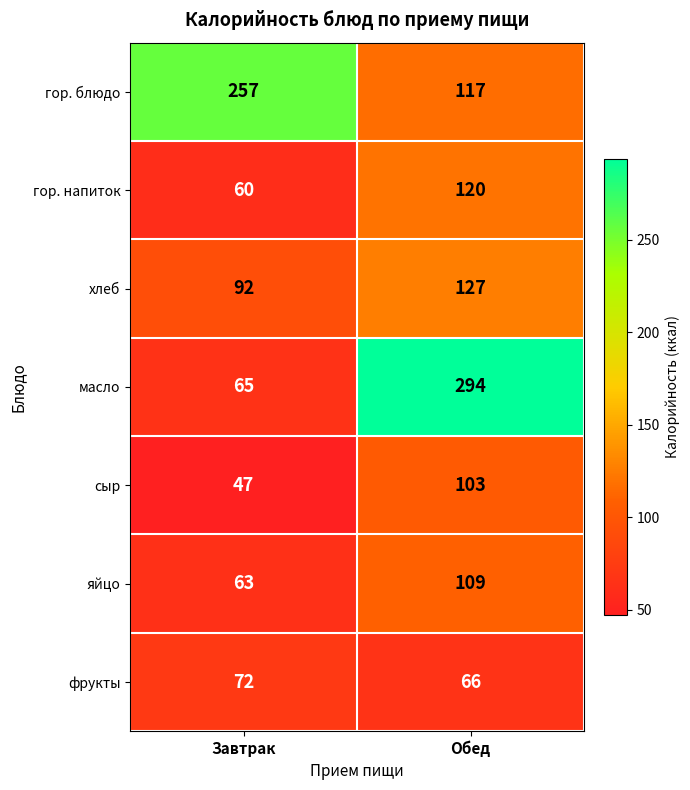

The value of масло at Завтрак is 108. True or false?

False